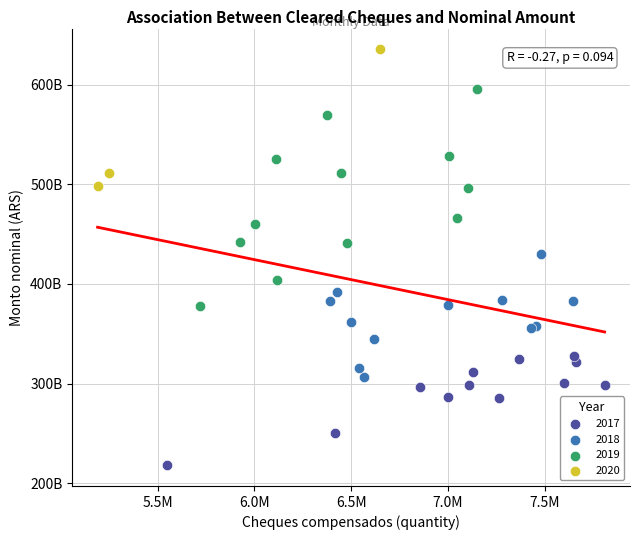

What are all the series names shown in the legend?

2017, 2018, 2019, 2020